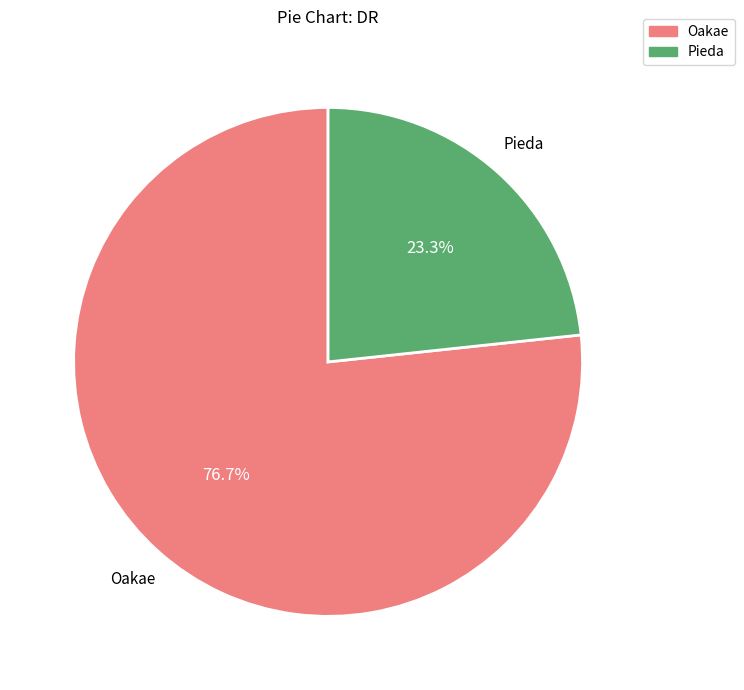

What is the ratio of the value at Pieda to the value at Oakae?

0.3